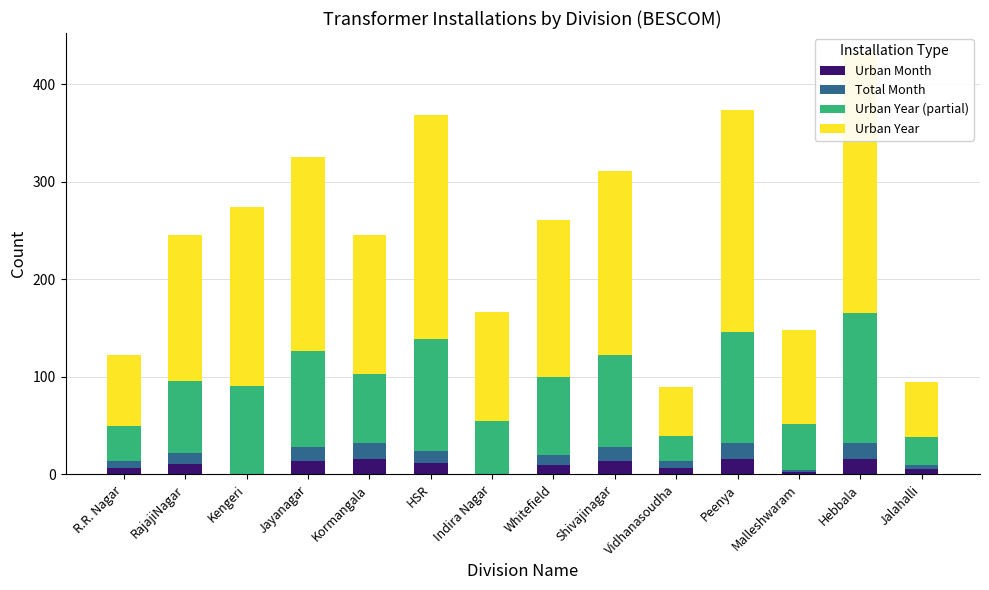

How many distinct data groups are displayed?

4